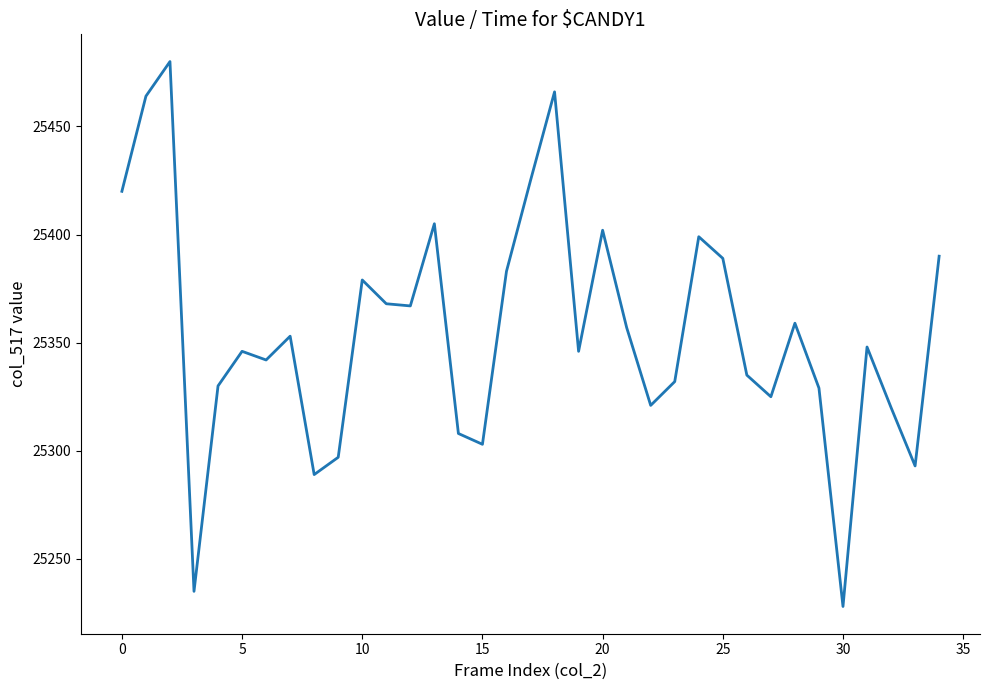

What is the difference between the maximum and minimum values?

252